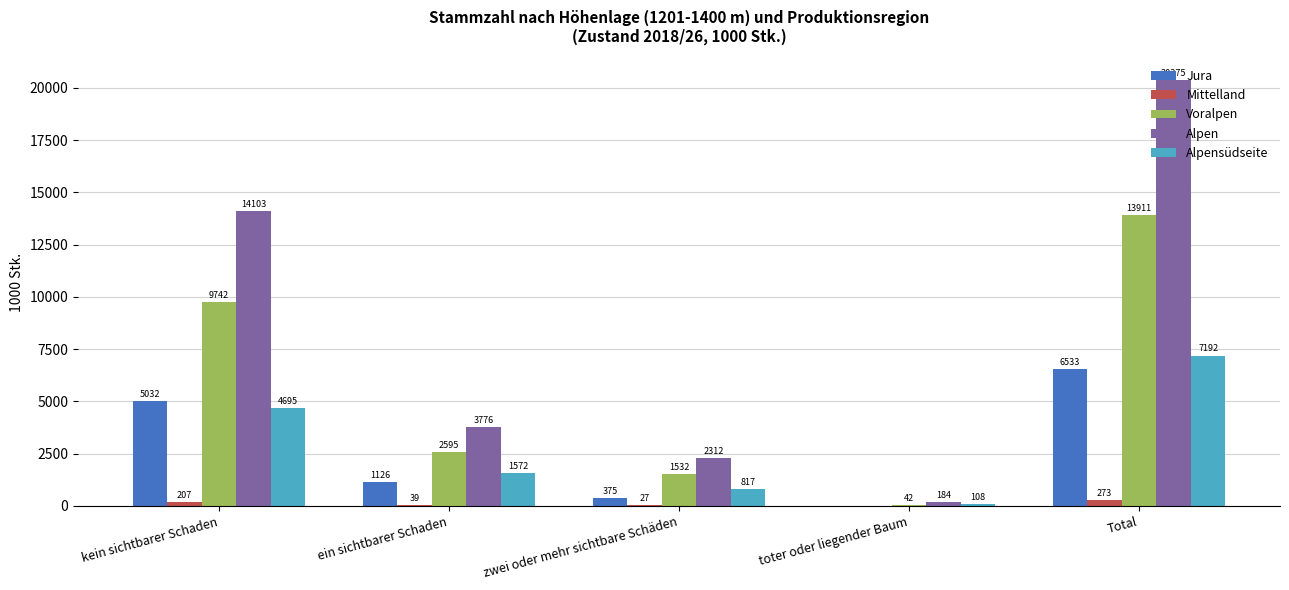

Is it true that Alpensüdseite equals 7192 at Total?

True